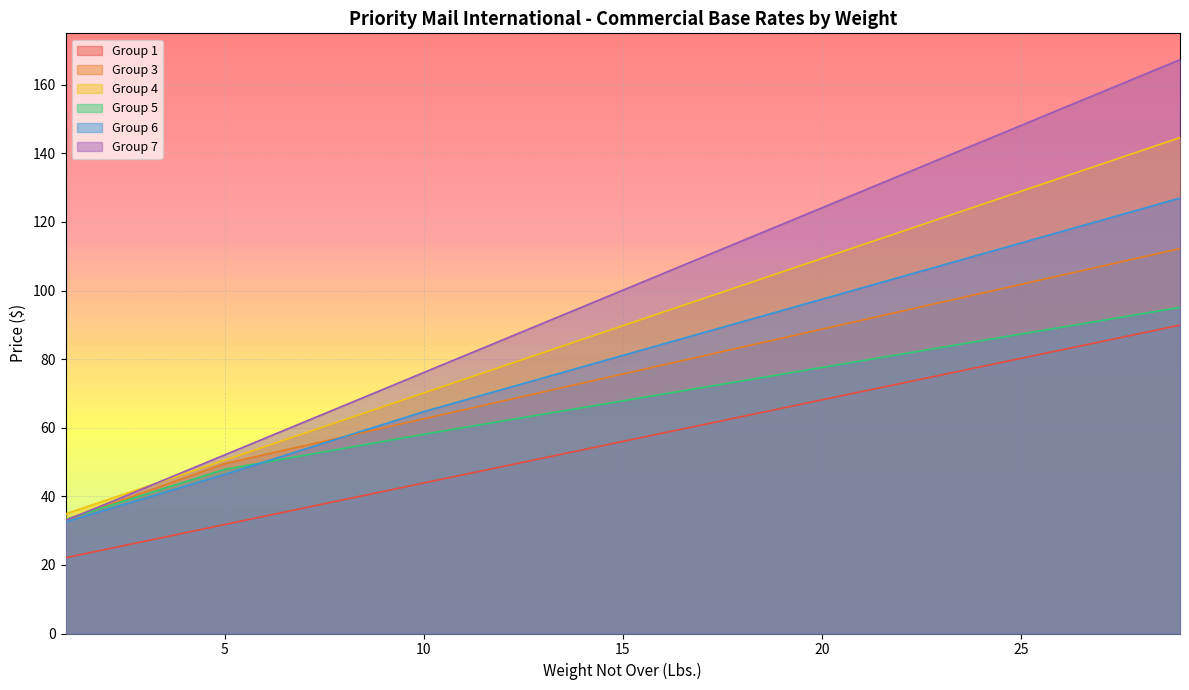

At how many categories does at least one series exceed 138?

7